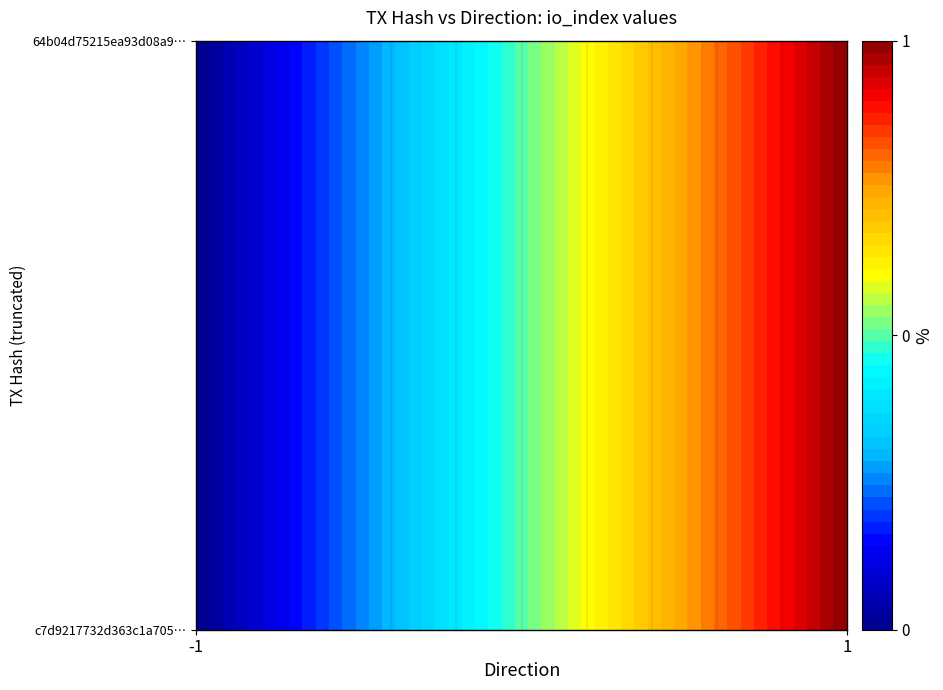

At which category is the sum across all series the highest?

1